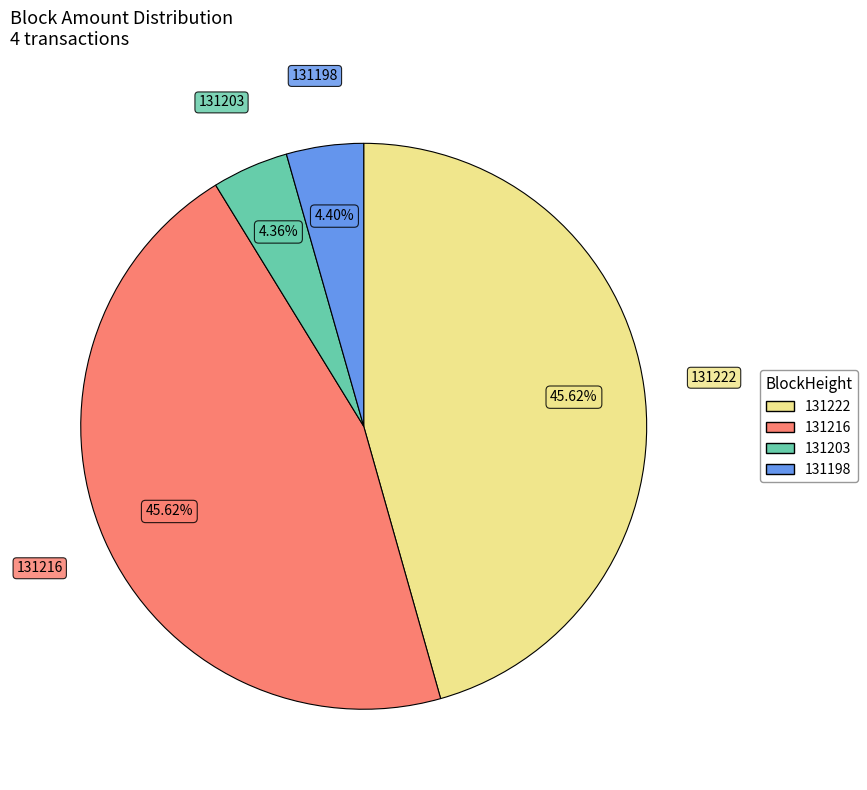

Which has a higher value, 131222 or 131203?

131222